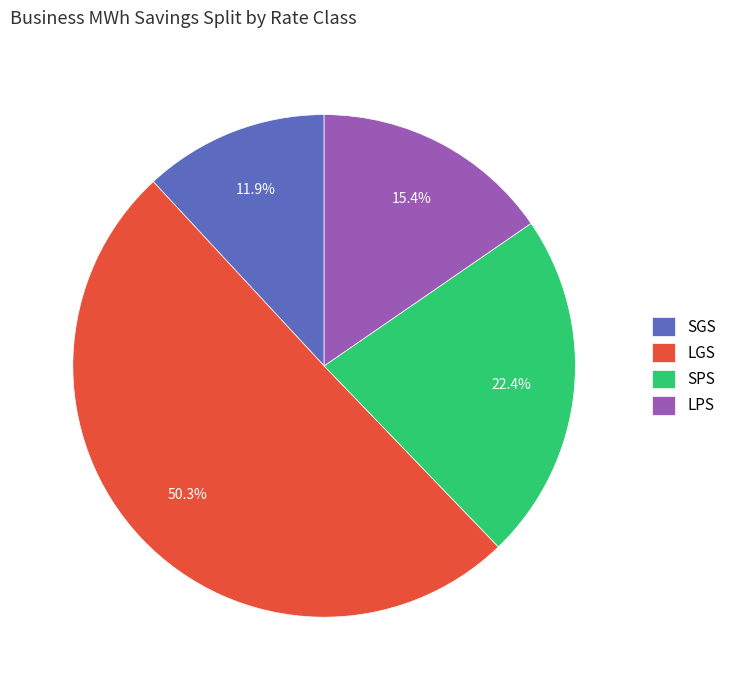

Is it true that SGS is 23% of the pie?

False